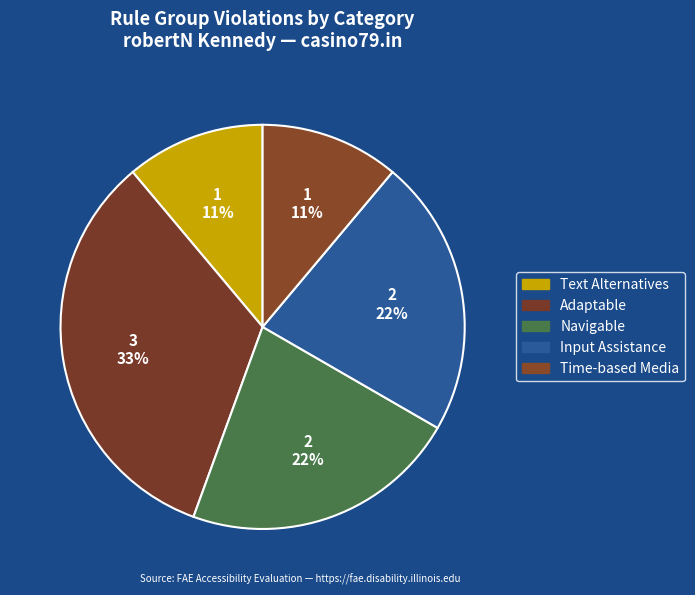

Count the number of slices in the pie.

5